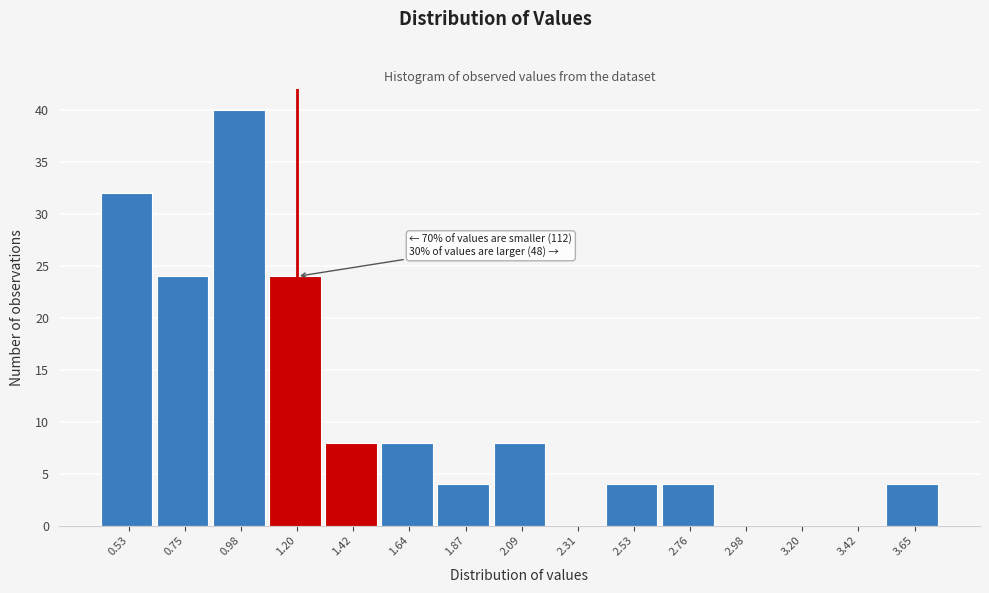

Reading right to left, what are all the values shown in this chart?

3.65=4	3.42=0	3.20=0	2.98=0	2.76=4	2.53=4	2.31=0	2.09=8	1.87=4	1.64=8	1.42=8	1.20=24	0.98=40	0.75=24	0.53=32